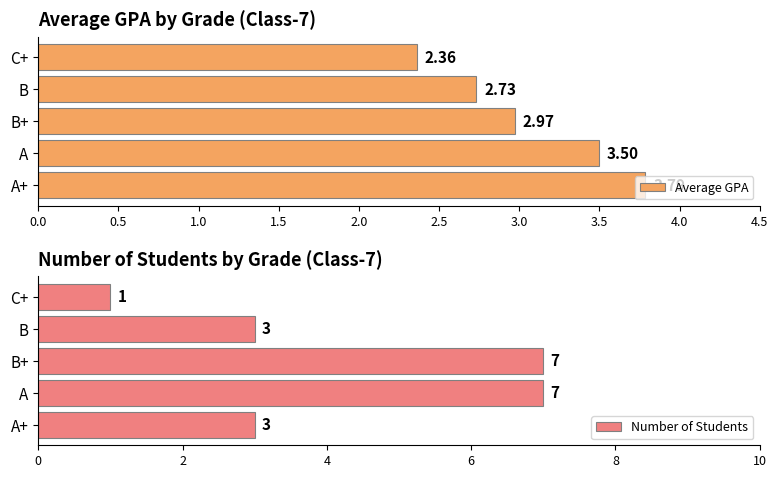

What are all the series names shown in the legend?

Average GPA, Number of Students